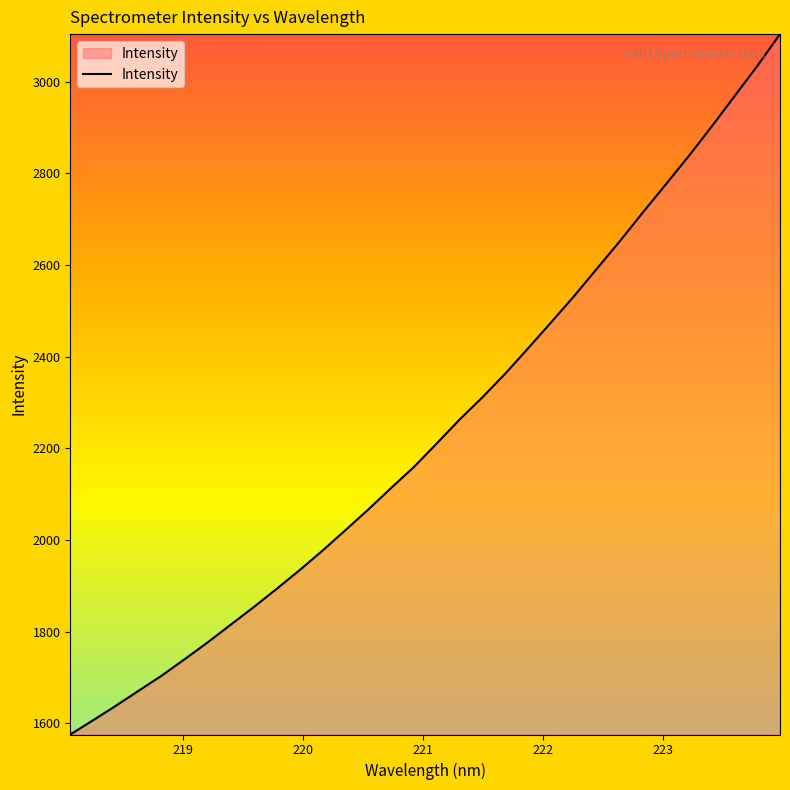

What is the difference between the maximum and minimum values?

1529.2